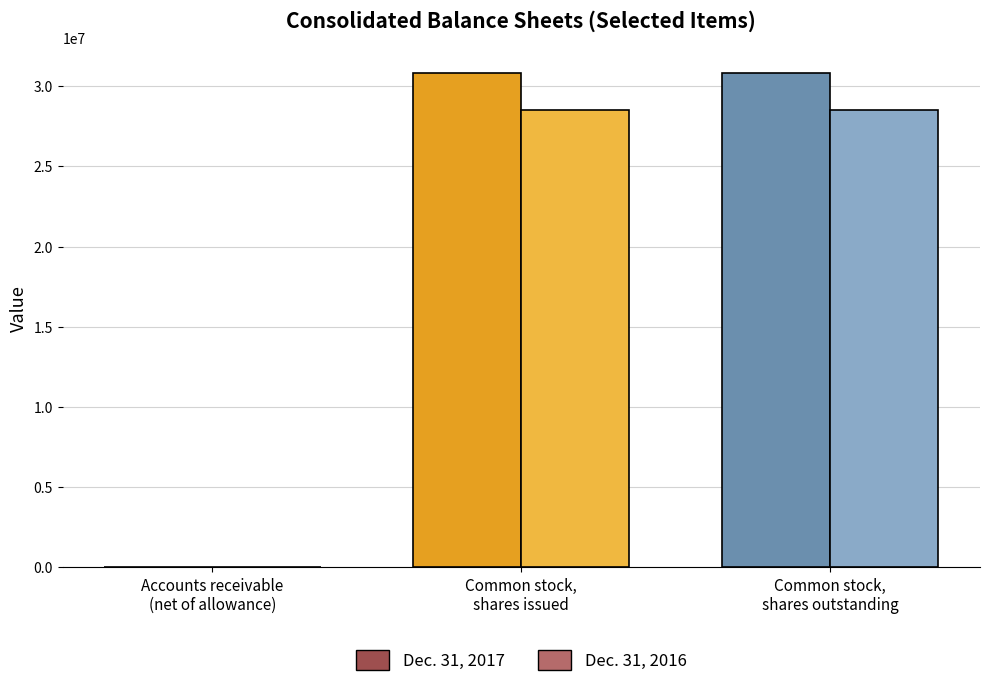

What is the label of the 2nd bar from the right?

Common stock, shares issued